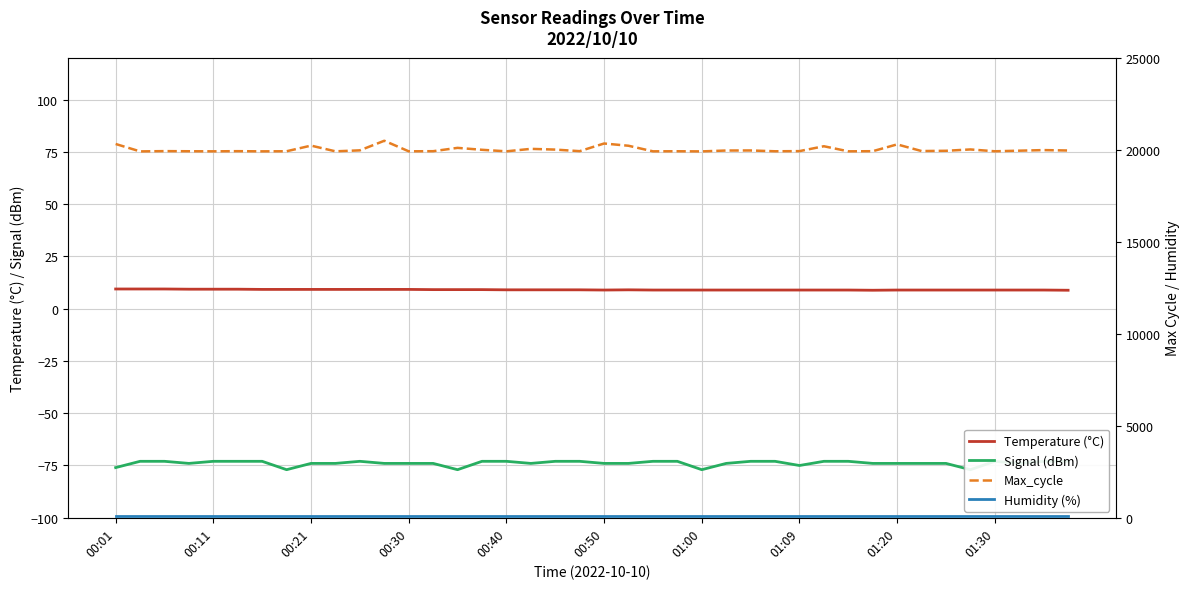

Which category has the lowest value in the Humidity (%) series?

00:01